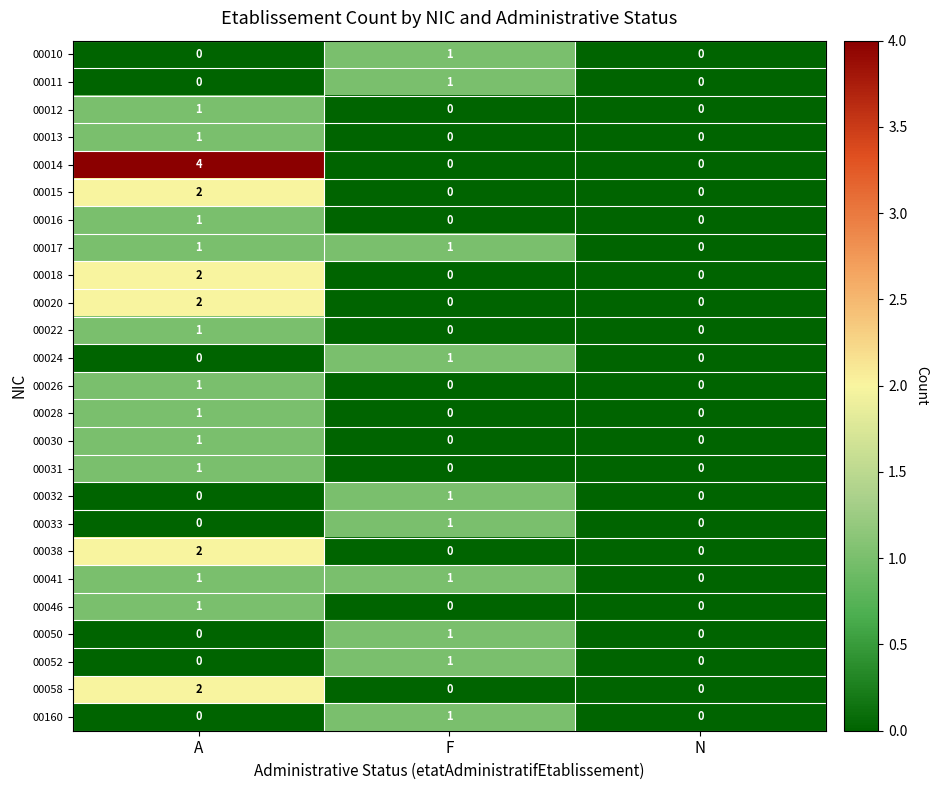

Count the number of data series in this chart.

25